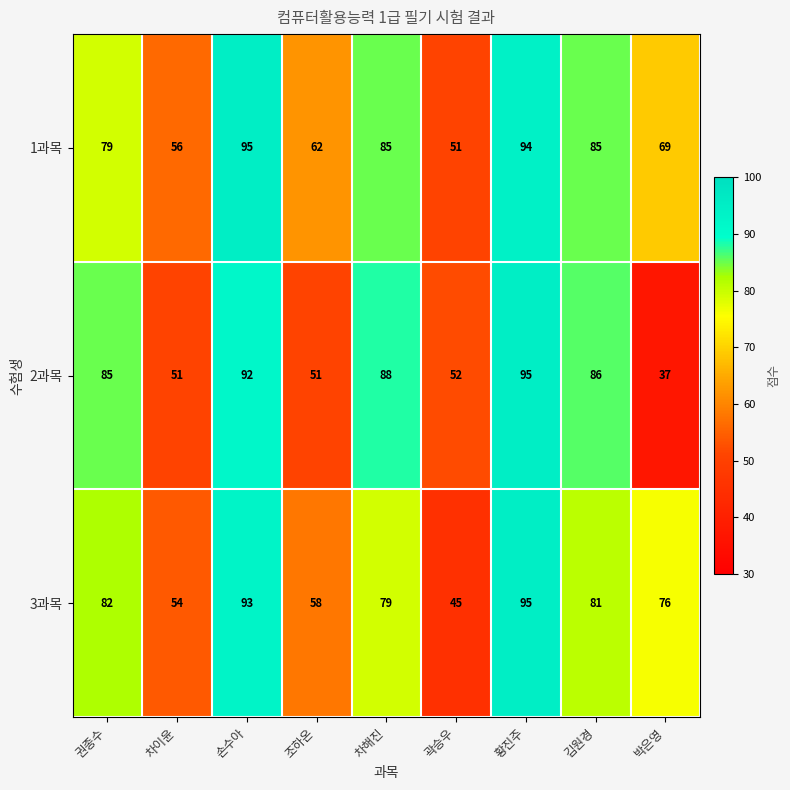

Which series has the largest total across all categories?

1과목